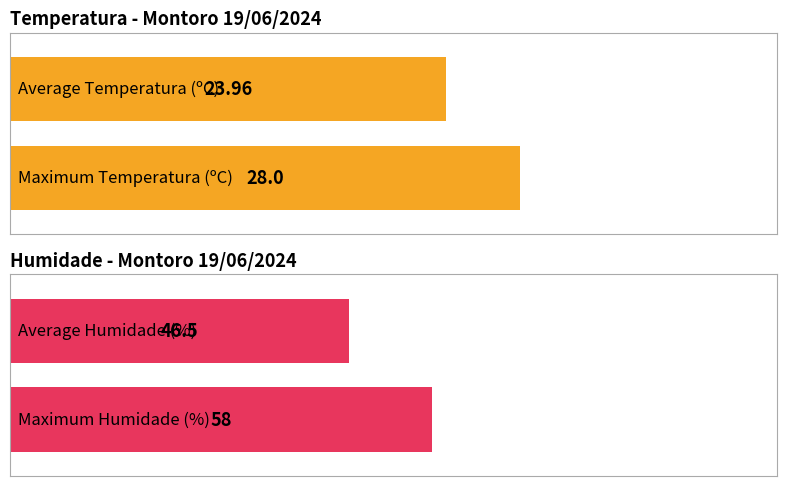

True or false: Humidade (%) has a value of 16.5 at 12:00.

False